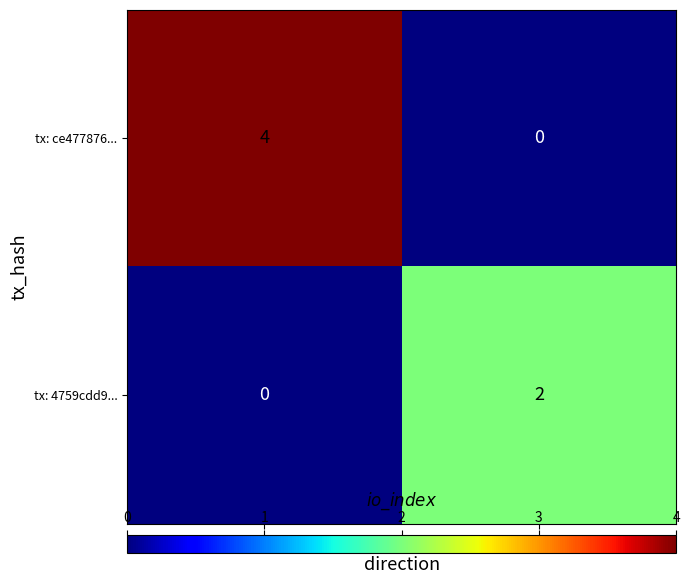

What is the sum of all tx: ce477876... values?

4